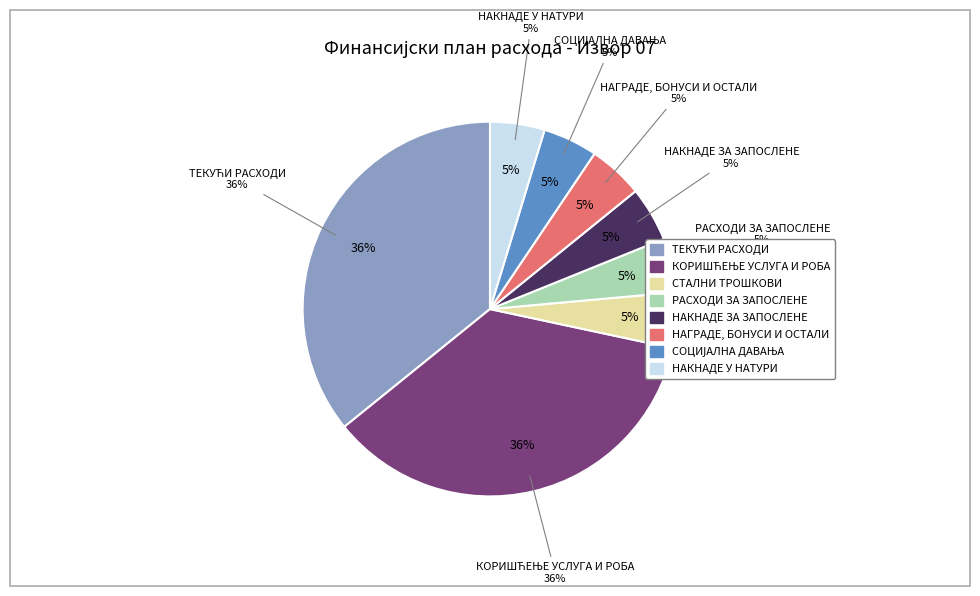

How many slices are in this pie chart?

8